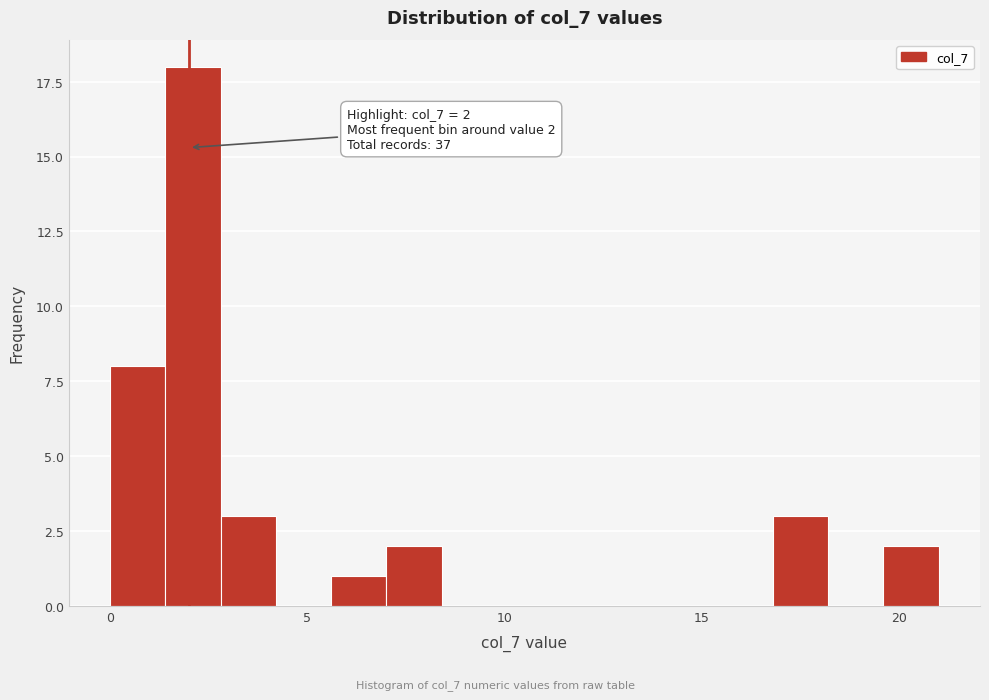

Read against the x-axis, roughly where is the centre of the tallest bar?

2.0